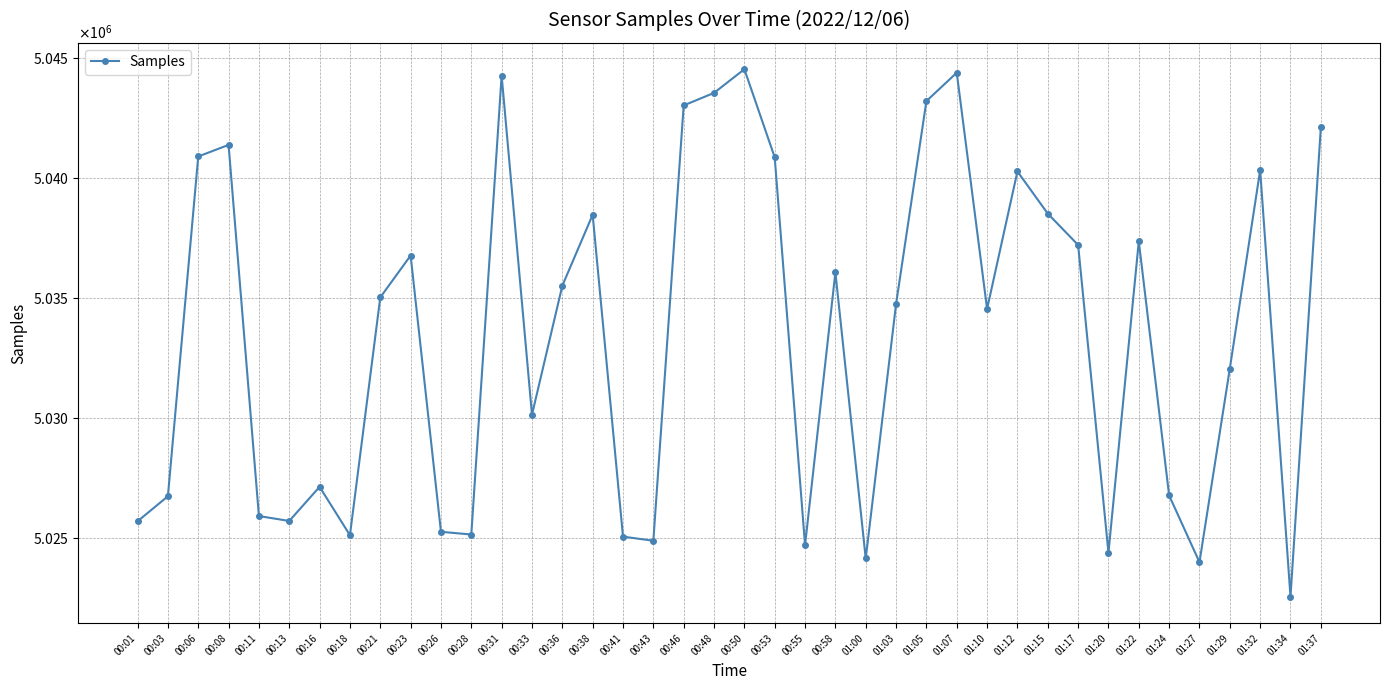

Is this an area chart (filled region under the line)?

No